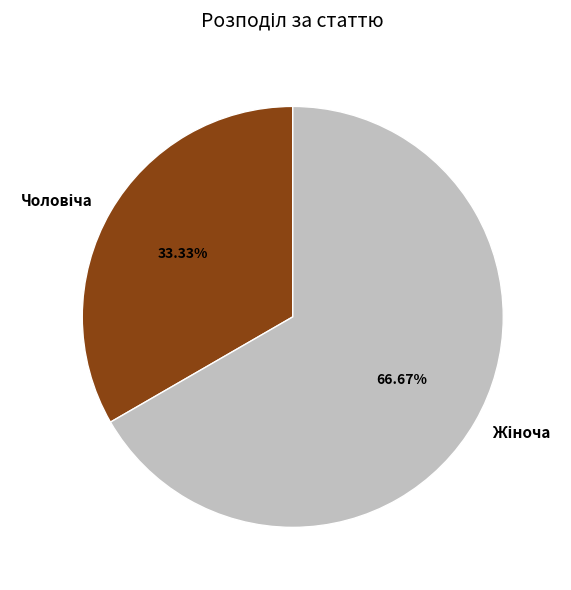

Is there a majority slice in this chart?

Yes